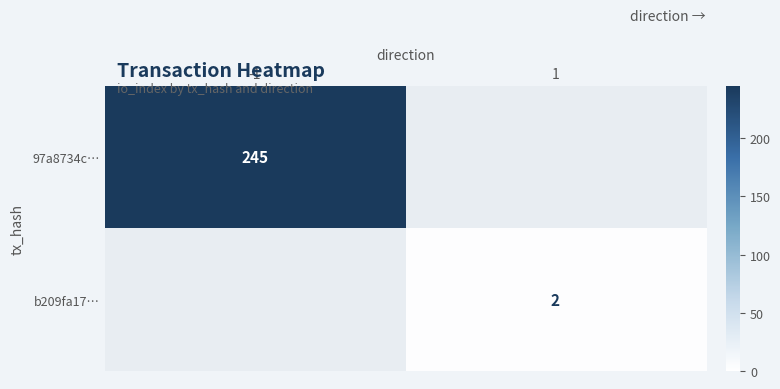

True or false: b209fa17… has a value of 3.5 at 1.

False